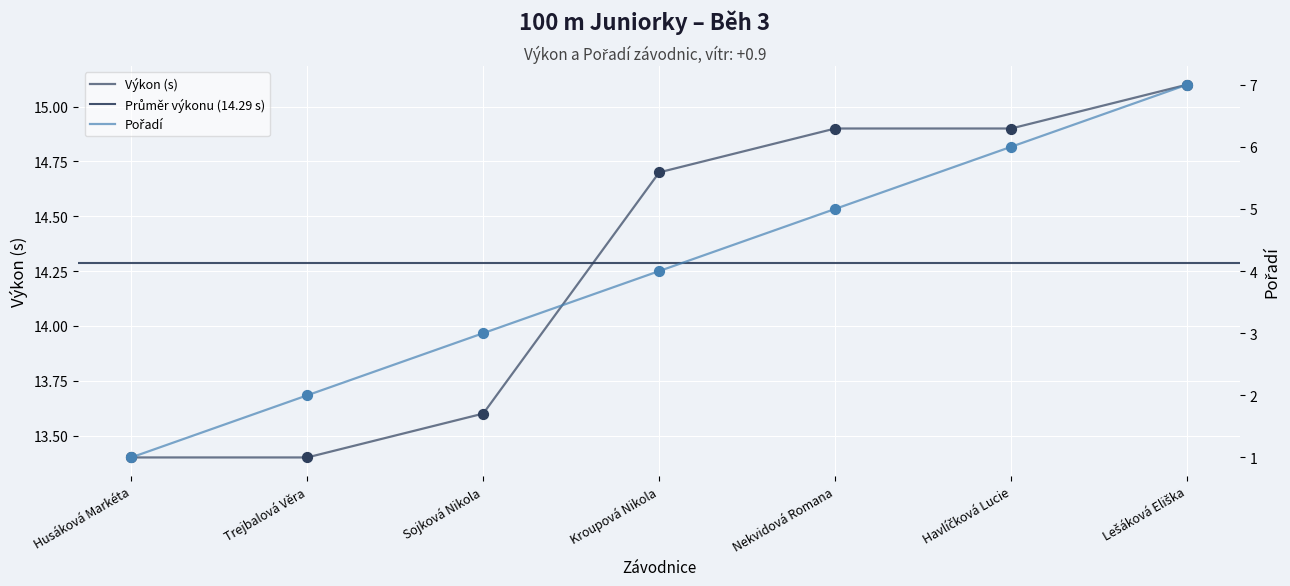

What is the total value across all series at Havlíčková Lucie?

20.9